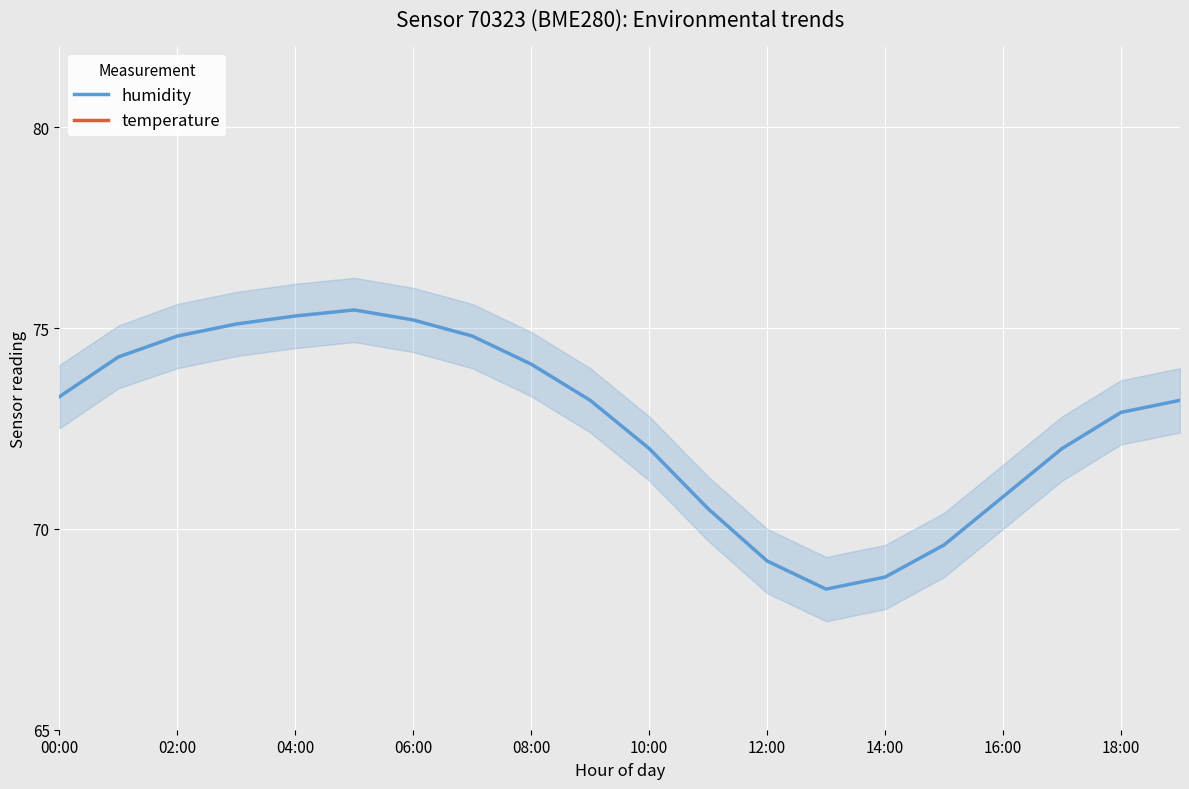

The value of humidity at 14:00 is 68.8. True or false?

True